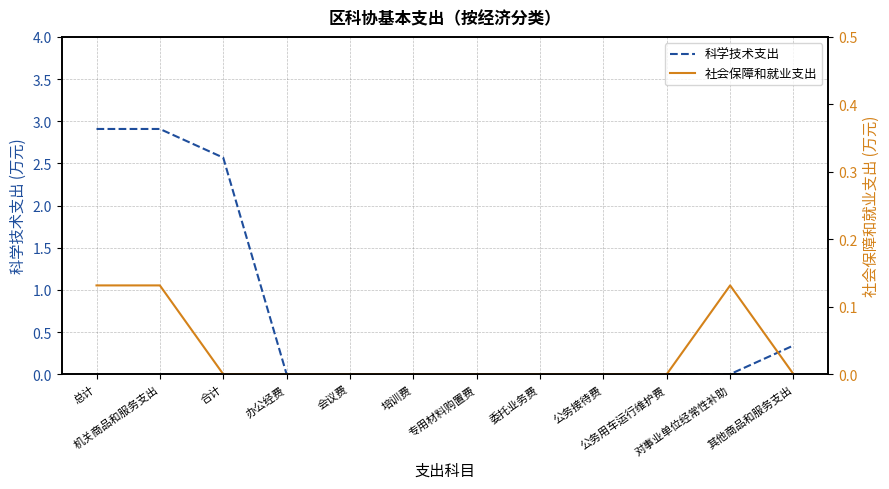

What is the difference between the 科学技术支出 values at 对事业单位经常性补助 and 机关商品和服务支出?

2.9